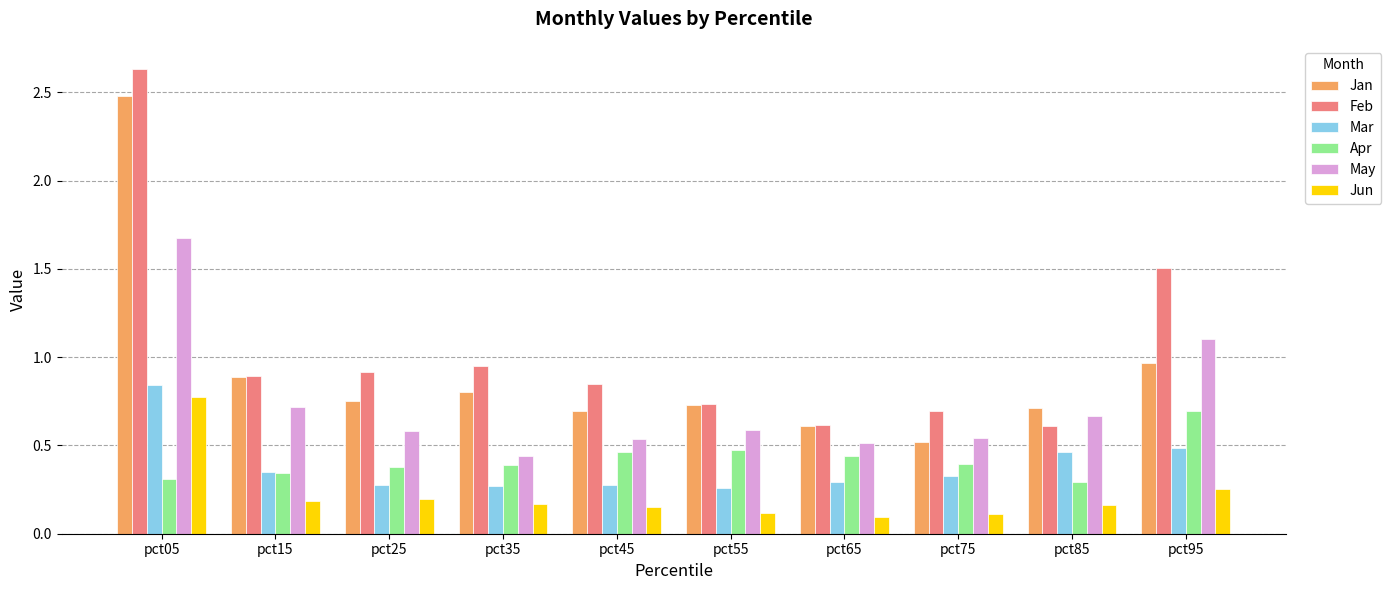

What is the difference between the maximum and minimum values in the Jan series?

2.0